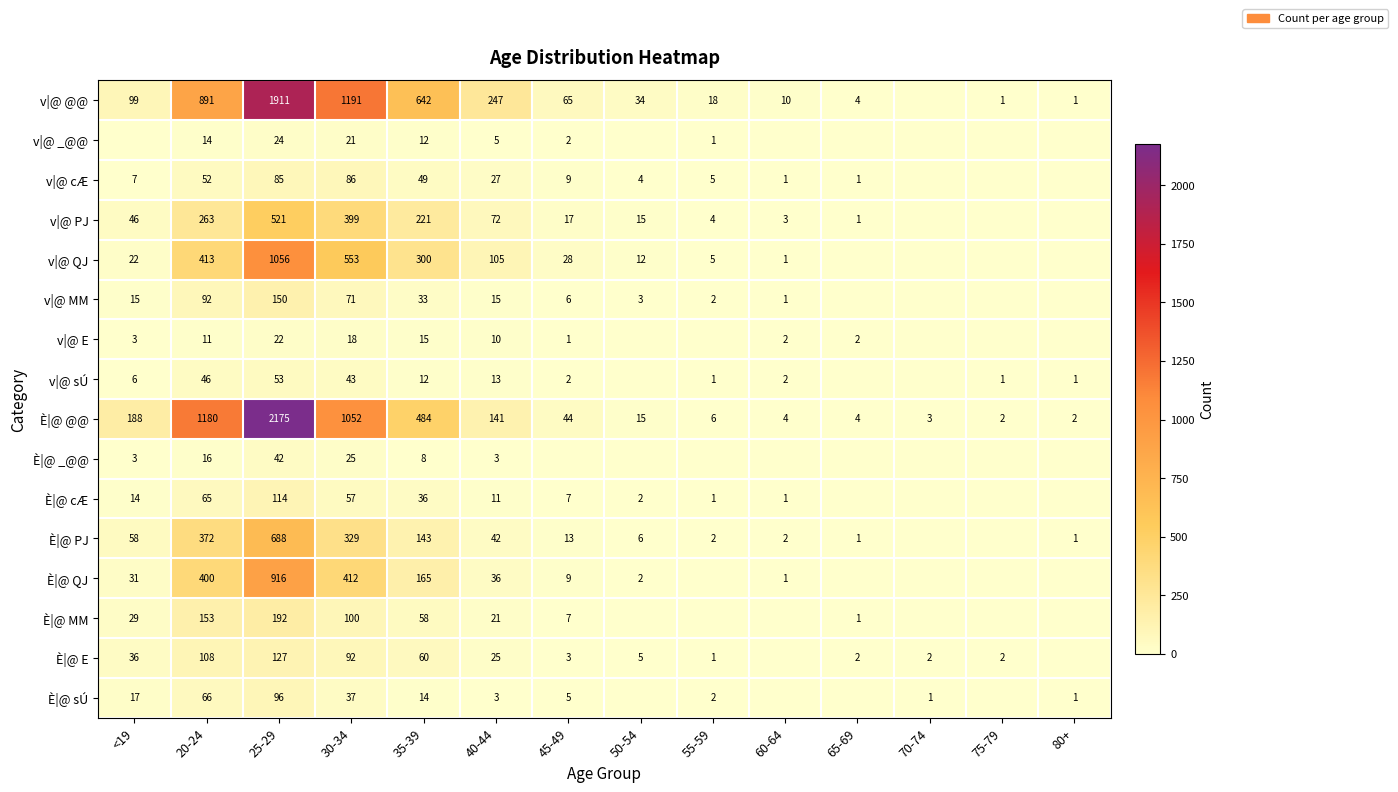

Is the value of v|@ sÚ at 45-49 greater than the value of v|@ PJ at 60-64?

No